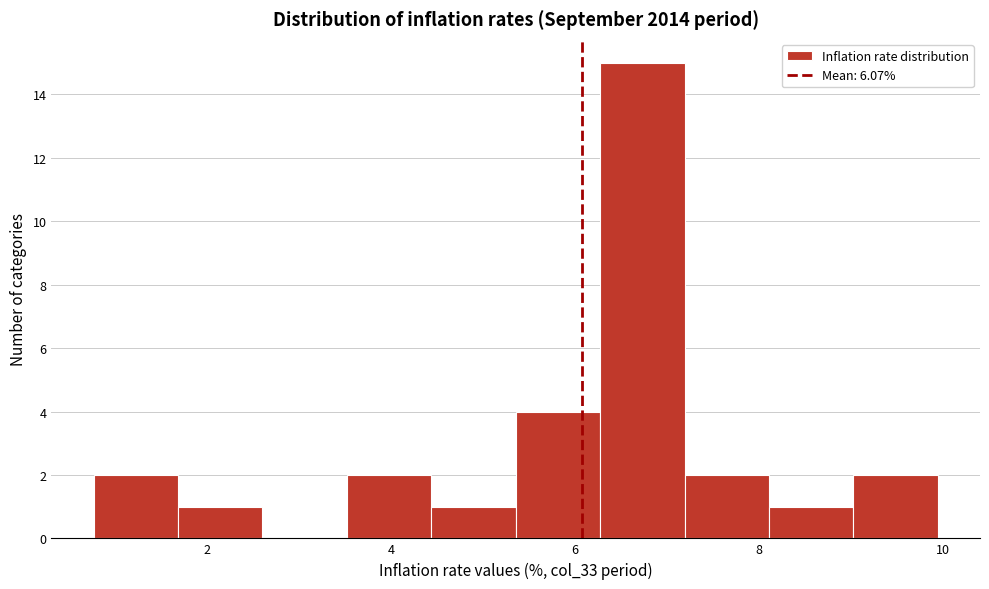

How tall is the bar that spans 3.6 to 4.4 on the x-axis? Neither the bar edges nor the heights are printed on the chart, so give them approximately, as read against the axes.

2